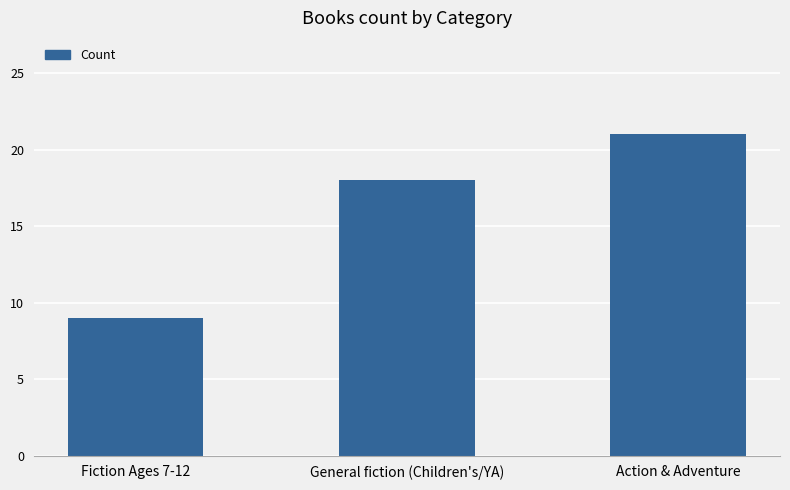

Reading left to right, what are all the values shown in this chart?

9	18	21